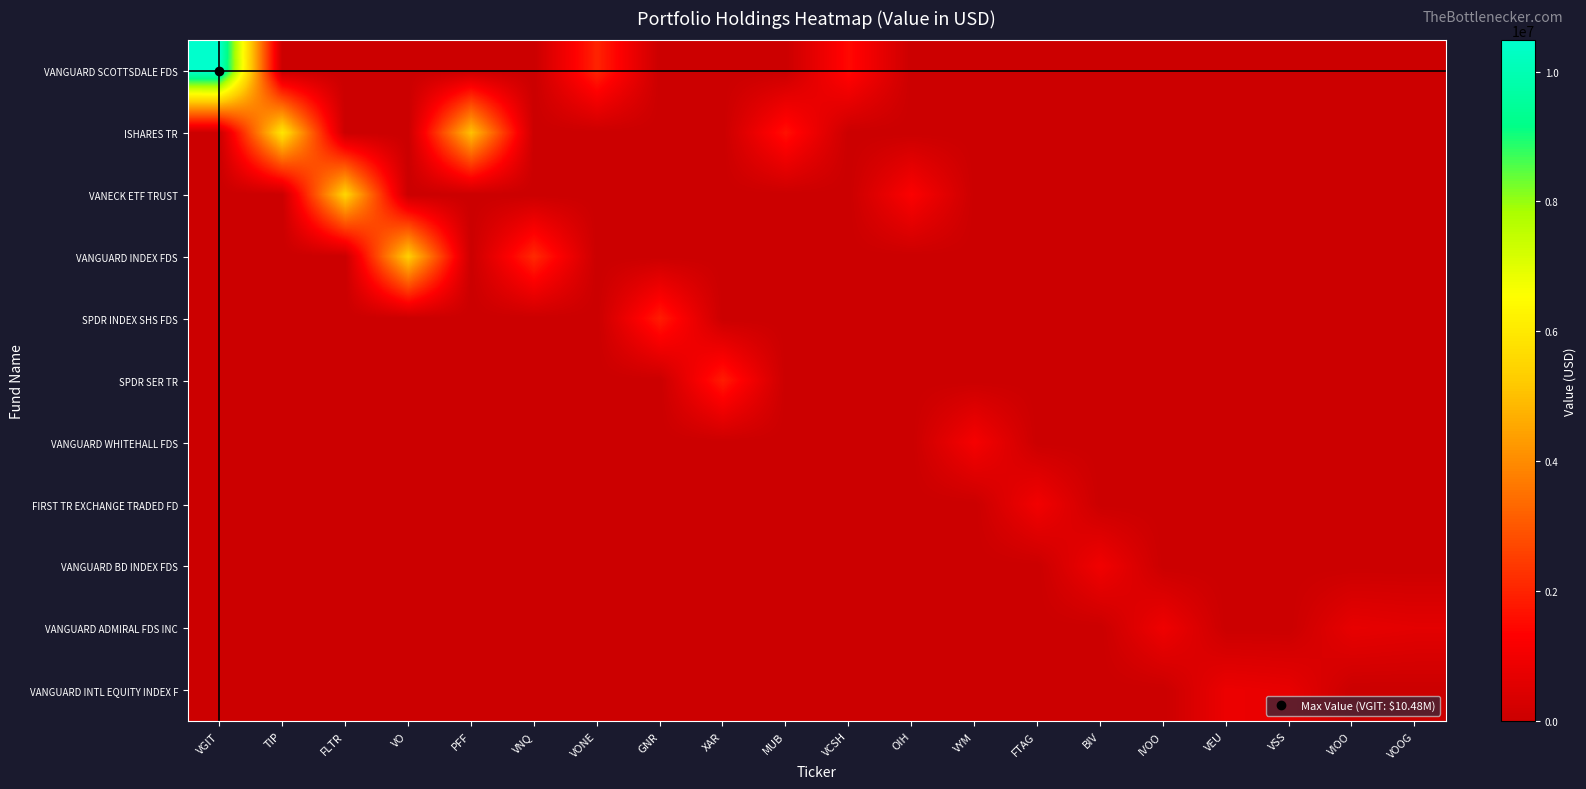

Reading left to right, what are all the values shown in this chart?

VANGUARD SCOTTSDALE FDS: VGIT=10480000	TIP=0	FLTR=0	VO=0	PFF=0	VNQ=0	VONE=2013000	GNR=0	XAR=0	MUB=0	VCSH=1502000	OIH=0	VYM=0	FTAG=0	BIV=0	IVOO=0	VEU=0	VSS=0	VIOO=0	VOOG=0
ISHARES TR: VGIT=0	TIP=5908000	FLTR=0	VO=0	PFF=5053000	VNQ=0	VONE=0	GNR=0	XAR=0	MUB=1646000	VCSH=0	OIH=0	VYM=0	FTAG=0	BIV=0	IVOO=0	VEU=0	VSS=0	VIOO=0	VOOG=0
VANECK ETF TRUST: VGIT=0	TIP=0	FLTR=5494000	VO=0	PFF=0	VNQ=0	VONE=0	GNR=0	XAR=0	MUB=0	VCSH=0	OIH=1253000	VYM=0	FTAG=0	BIV=0	IVOO=0	VEU=0	VSS=0	VIOO=0	VOOG=0
VANGUARD INDEX FDS: VGIT=0	TIP=0	FLTR=0	VO=5355000	PFF=0	VNQ=2134000	VONE=0	GNR=0	XAR=0	MUB=0	VCSH=0	OIH=0	VYM=0	FTAG=0	BIV=0	IVOO=0	VEU=0	VSS=0	VIOO=0	VOOG=0
SPDR INDEX SHS FDS: VGIT=0	TIP=0	FLTR=0	VO=0	PFF=0	VNQ=0	VONE=0	GNR=1877000	XAR=0	MUB=0	VCSH=0	OIH=0	VYM=0	FTAG=0	BIV=0	IVOO=0	VEU=0	VSS=0	VIOO=0	VOOG=0
SPDR SER TR: VGIT=0	TIP=0	FLTR=0	VO=0	PFF=0	VNQ=0	VONE=0	GNR=0	XAR=1866000	MUB=0	VCSH=0	OIH=0	VYM=0	FTAG=0	BIV=0	IVOO=0	VEU=0	VSS=0	VIOO=0	VOOG=0
VANGUARD WHITEHALL FDS: VGIT=0	TIP=0	FLTR=0	VO=0	PFF=0	VNQ=0	VONE=0	GNR=0	XAR=0	MUB=0	VCSH=0	OIH=0	VYM=1108000	FTAG=0	BIV=0	IVOO=0	VEU=0	VSS=0	VIOO=0	VOOG=0
FIRST TR EXCHANGE TRADED FD: VGIT=0	TIP=0	FLTR=0	VO=0	PFF=0	VNQ=0	VONE=0	GNR=0	XAR=0	MUB=0	VCSH=0	OIH=0	VYM=0	FTAG=1017000	BIV=0	IVOO=0	VEU=0	VSS=0	VIOO=0	VOOG=0
VANGUARD BD INDEX FDS: VGIT=0	TIP=0	FLTR=0	VO=0	PFF=0	VNQ=0	VONE=0	GNR=0	XAR=0	MUB=0	VCSH=0	OIH=0	VYM=0	FTAG=0	BIV=990000	IVOO=0	VEU=0	VSS=0	VIOO=0	VOOG=0
VANGUARD ADMIRAL FDS INC: VGIT=0	TIP=0	FLTR=0	VO=0	PFF=0	VNQ=0	VONE=0	GNR=0	XAR=0	MUB=0	VCSH=0	OIH=0	VYM=0	FTAG=0	BIV=0	IVOO=934000	VEU=0	VSS=0	VIOO=726000	VOOG=626000
VANGUARD INTL EQUITY INDEX F: VGIT=0	TIP=0	FLTR=0	VO=0	PFF=0	VNQ=0	VONE=0	GNR=0	XAR=0	MUB=0	VCSH=0	OIH=0	VYM=0	FTAG=0	BIV=0	IVOO=0	VEU=849000	VSS=745000	VIOO=0	VOOG=0